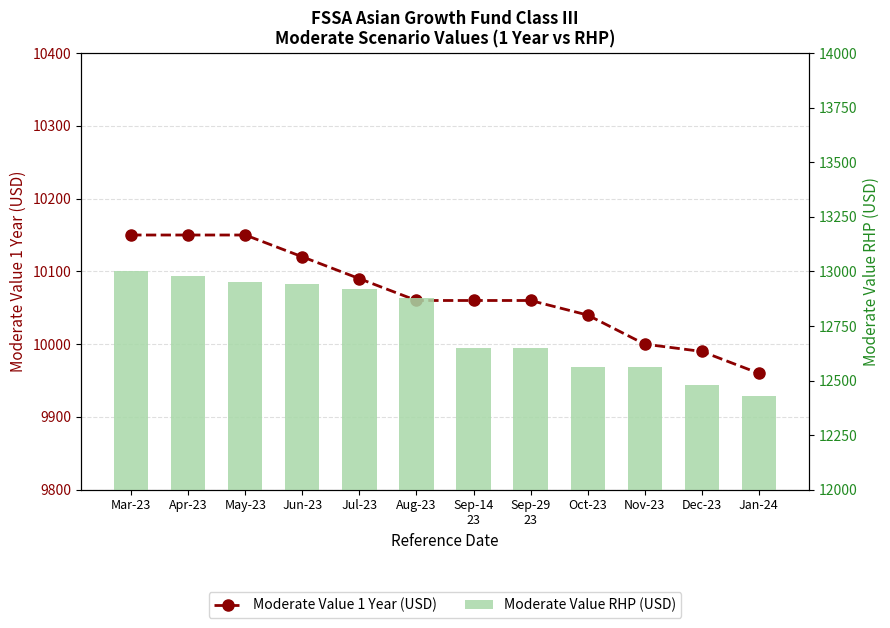

How many groups of bars are there?

12